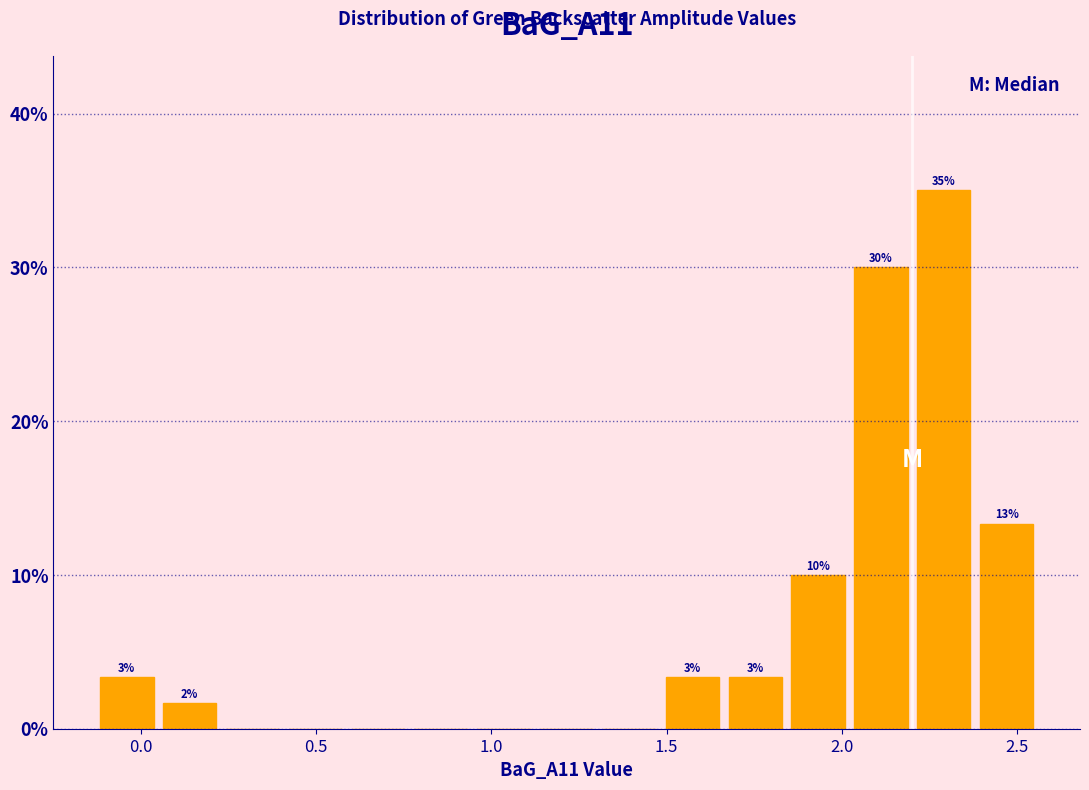

Read against the x-axis, roughly where is the centre of the tallest bar?

2.30